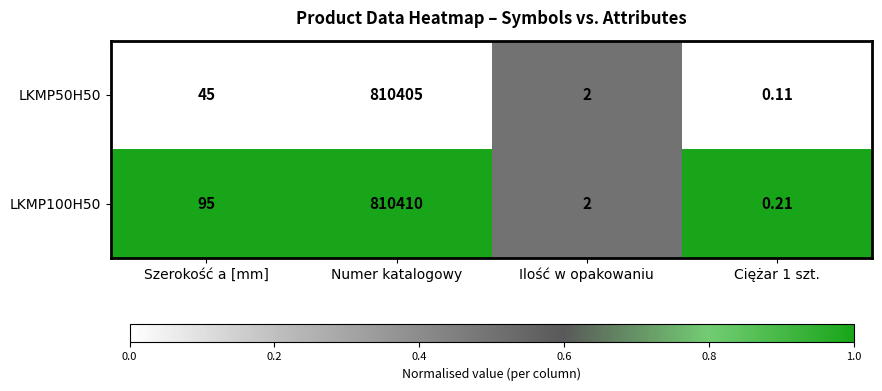

Is the value of LKMP100H50 at Szerokość a [mm] greater than the value of LKMP50H50 at Szerokość a [mm]?

Yes